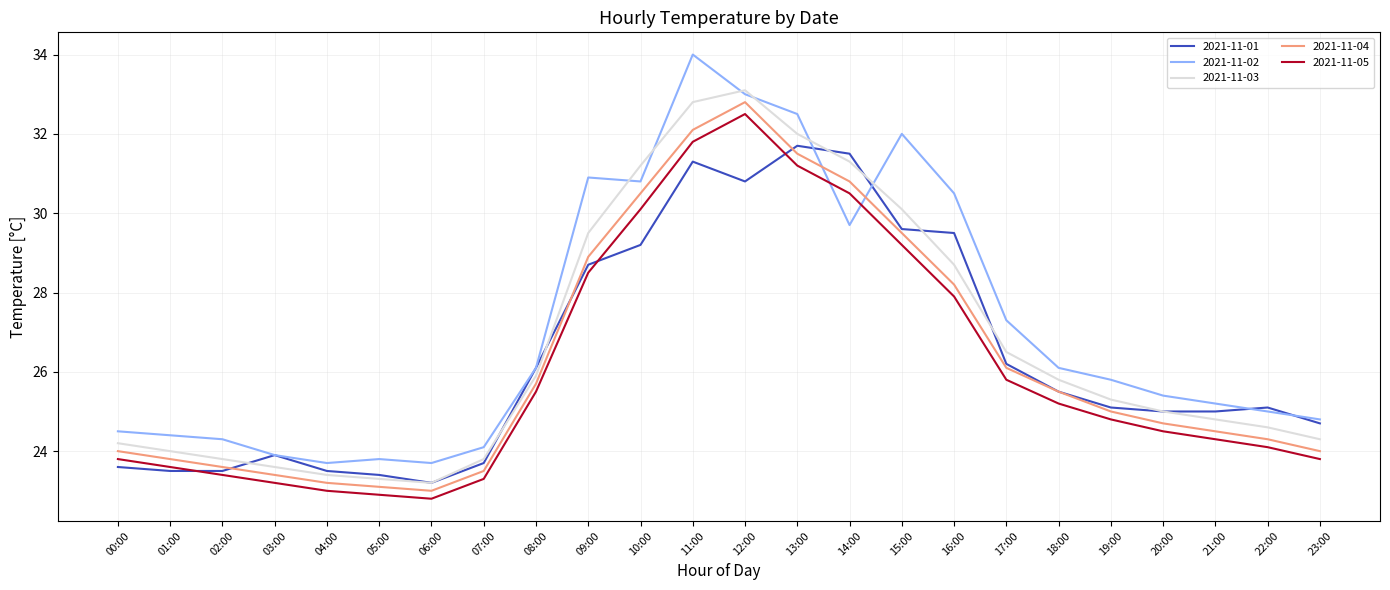

Reading left to right, transcribe all the data shown in this chart.

2021-11-01: 00:00=23.6	01:00=23.5	02:00=23.5	03:00=23.9	04:00=23.5	05:00=23.4	06:00=23.2	07:00=23.7	08:00=26.1	09:00=28.7	10:00=29.2	11:00=31.3	12:00=30.8	13:00=31.7	14:00=31.5	15:00=29.6	16:00=29.5	17:00=26.2	18:00=25.5	19:00=25.1	20:00=25.0	21:00=25.0	22:00=25.1	23:00=24.7
2021-11-02: 00:00=24.5	01:00=24.4	02:00=24.3	03:00=23.9	04:00=23.7	05:00=23.8	06:00=23.7	07:00=24.1	08:00=26.1	09:00=30.9	10:00=30.8	11:00=34.0	12:00=33.0	13:00=32.5	14:00=29.7	15:00=32.0	16:00=30.5	17:00=27.3	18:00=26.1	19:00=25.8	20:00=25.4	21:00=25.2	22:00=25.0	23:00=24.8
2021-11-03: 00:00=24.2	01:00=24.0	02:00=23.8	03:00=23.6	04:00=23.4	05:00=23.3	06:00=23.2	07:00=23.8	08:00=25.9	09:00=29.5	10:00=31.2	11:00=32.8	12:00=33.1	13:00=32.0	14:00=31.3	15:00=30.1	16:00=28.7	17:00=26.5	18:00=25.8	19:00=25.3	20:00=25.0	21:00=24.8	22:00=24.6	23:00=24.3
2021-11-04: 00:00=24.0	01:00=23.8	02:00=23.6	03:00=23.4	04:00=23.2	05:00=23.1	06:00=23.0	07:00=23.5	08:00=25.7	09:00=28.9	10:00=30.5	11:00=32.1	12:00=32.8	13:00=31.5	14:00=30.8	15:00=29.5	16:00=28.2	17:00=26.1	18:00=25.5	19:00=25.0	20:00=24.7	21:00=24.5	22:00=24.3	23:00=24.0
2021-11-05: 00:00=23.8	01:00=23.6	02:00=23.4	03:00=23.2	04:00=23.0	05:00=22.9	06:00=22.8	07:00=23.3	08:00=25.5	09:00=28.5	10:00=30.1	11:00=31.8	12:00=32.5	13:00=31.2	14:00=30.5	15:00=29.2	16:00=27.9	17:00=25.8	18:00=25.2	19:00=24.8	20:00=24.5	21:00=24.3	22:00=24.1	23:00=23.8